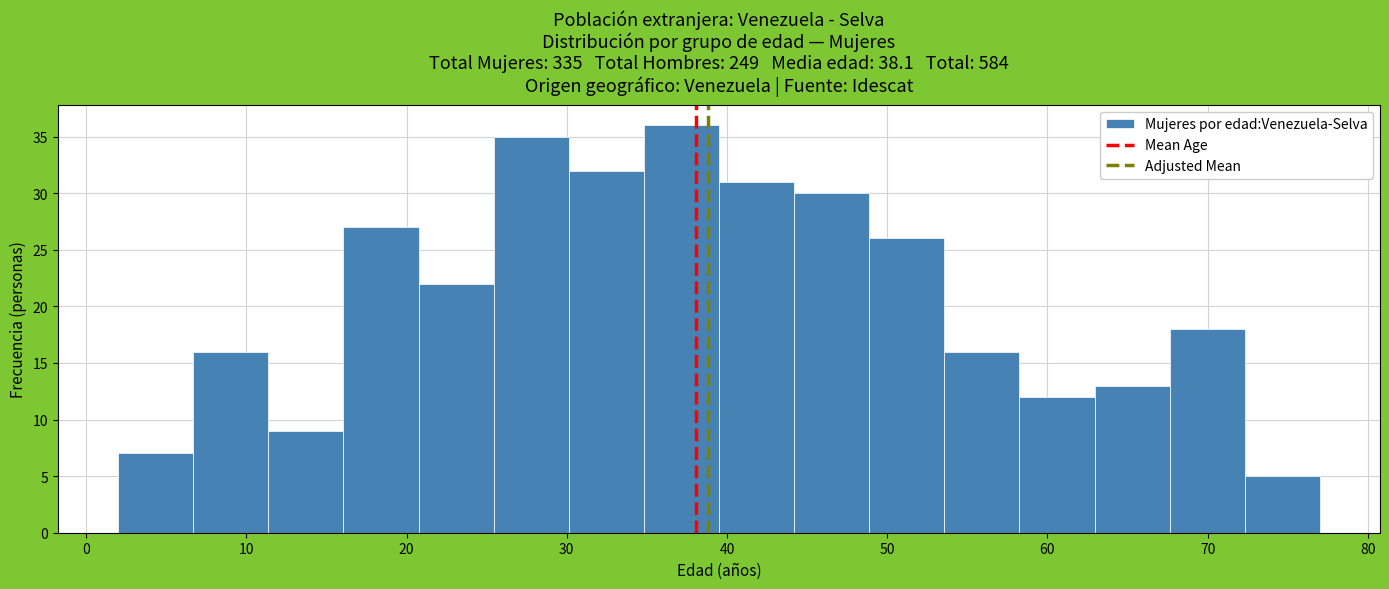

Over which range of the x-axis is the bar tallest?

35 to 40